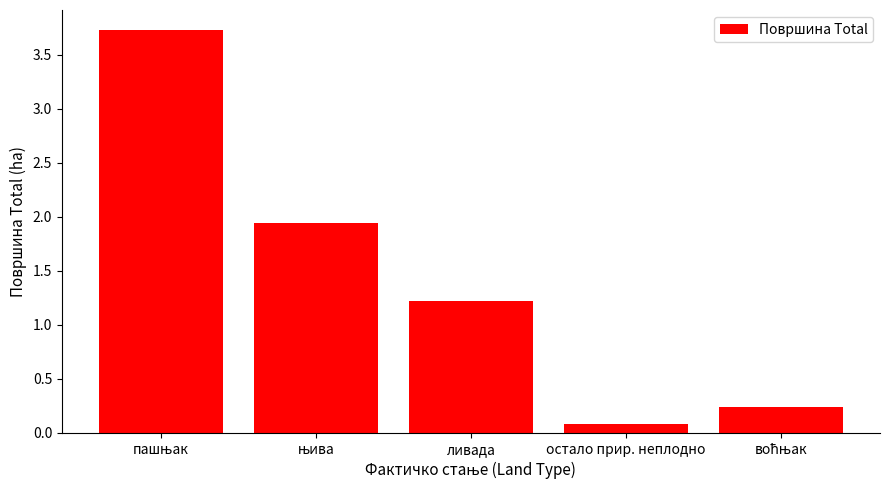

At which label is the value closest to 1?

ливада